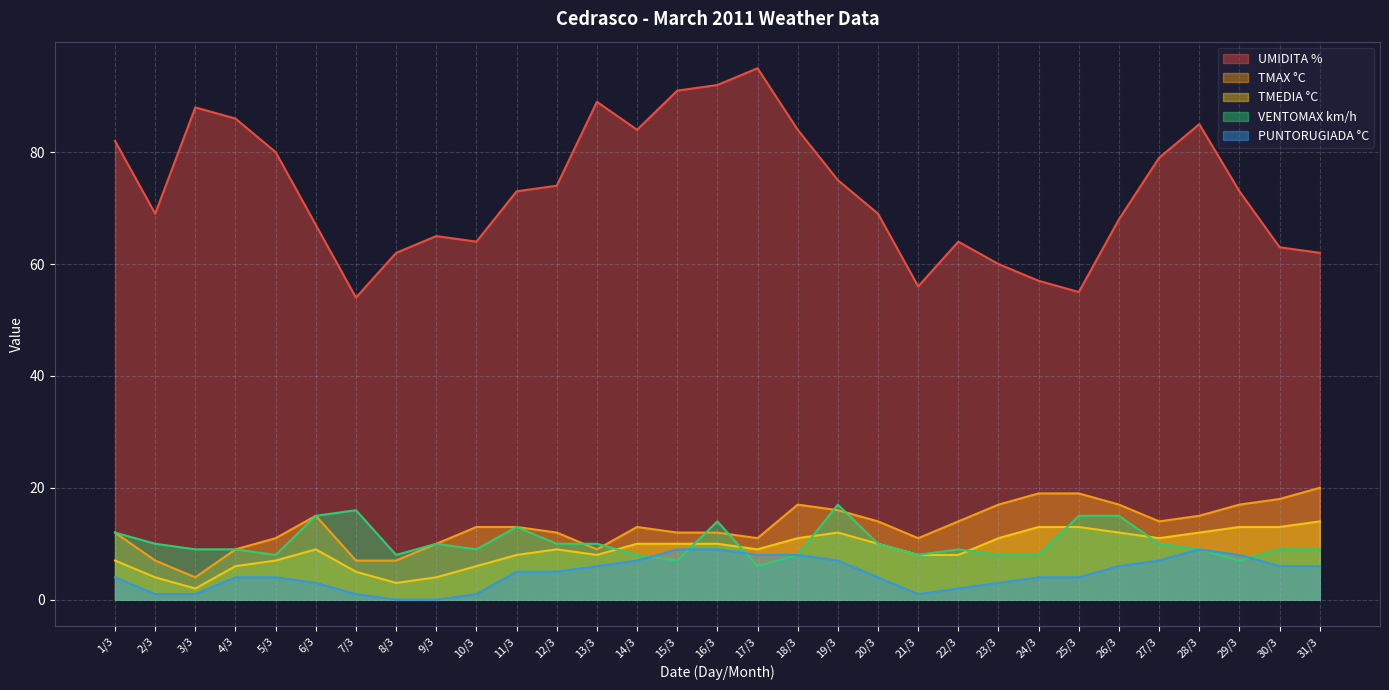

At which label is PUNTORUGIADA °C closest to 4?

1/3